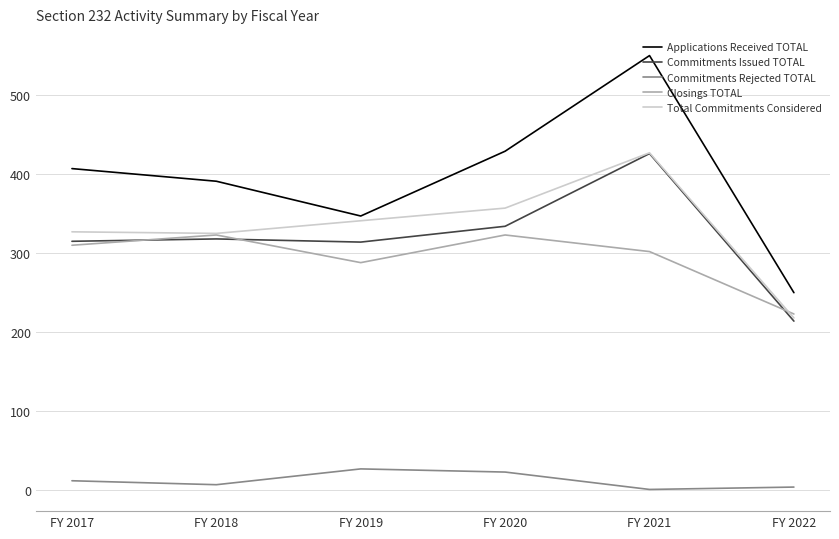

At which label is Closings TOTAL closest to 273?

FY 2019